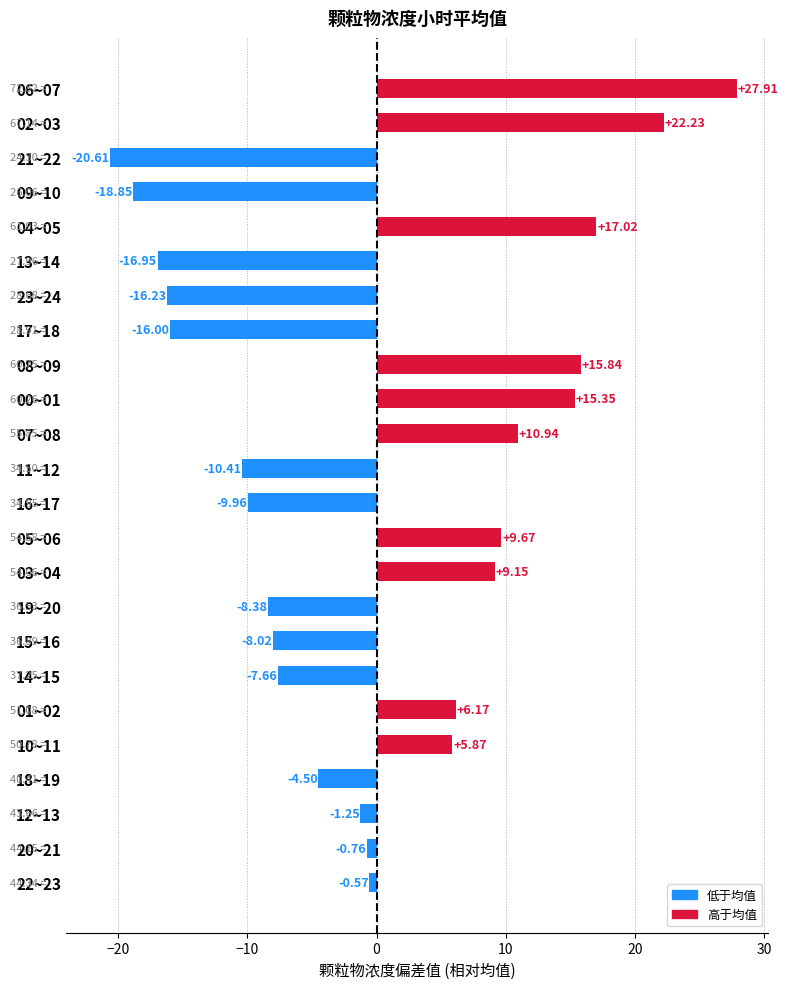

List the labels in order of value, smallest first.

21~22, 09~10, 13~14, 23~24, 17~18, 11~12, 16~17, 19~20, 15~16, 14~15, 18~19, 12~13, 20~21, 22~23, 10~11, 01~02, 03~04, 05~06, 07~08, 00~01, 08~09, 04~05, 02~03, 06~07